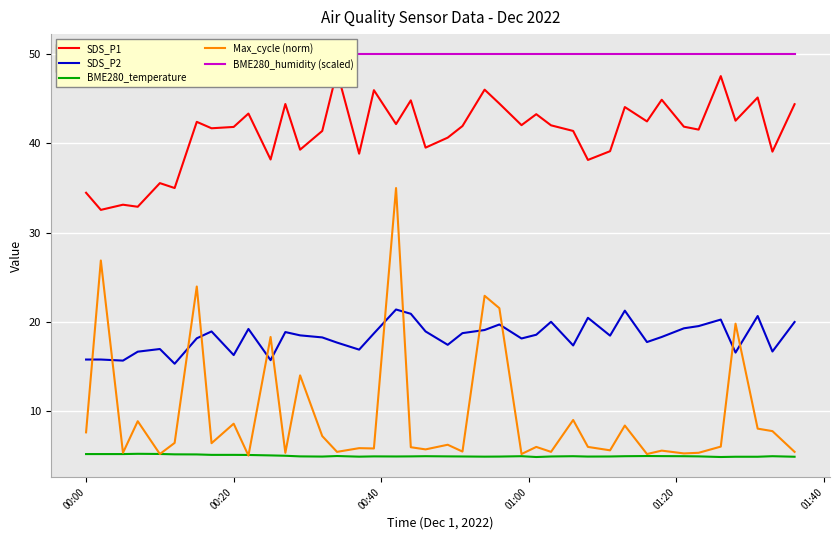

What is the minimum value for Max_cycle (norm)?

5.0